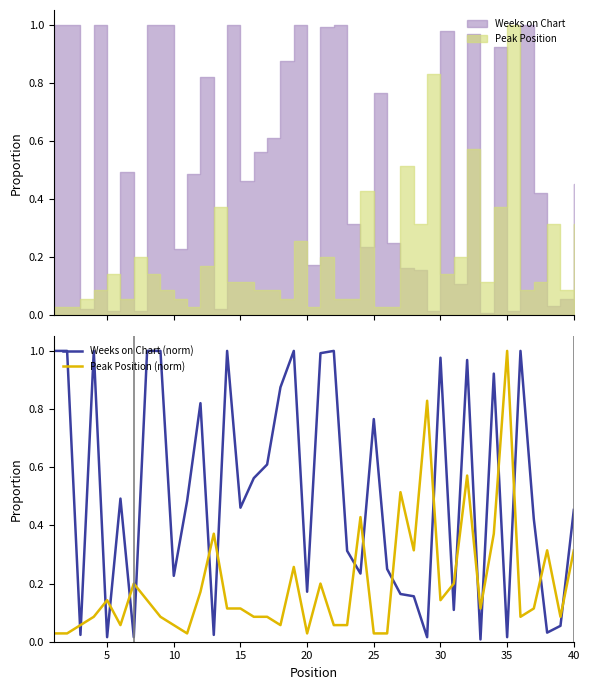

What is the difference between the maximum and minimum values in the Weeks on Chart (norm) series?

1.0